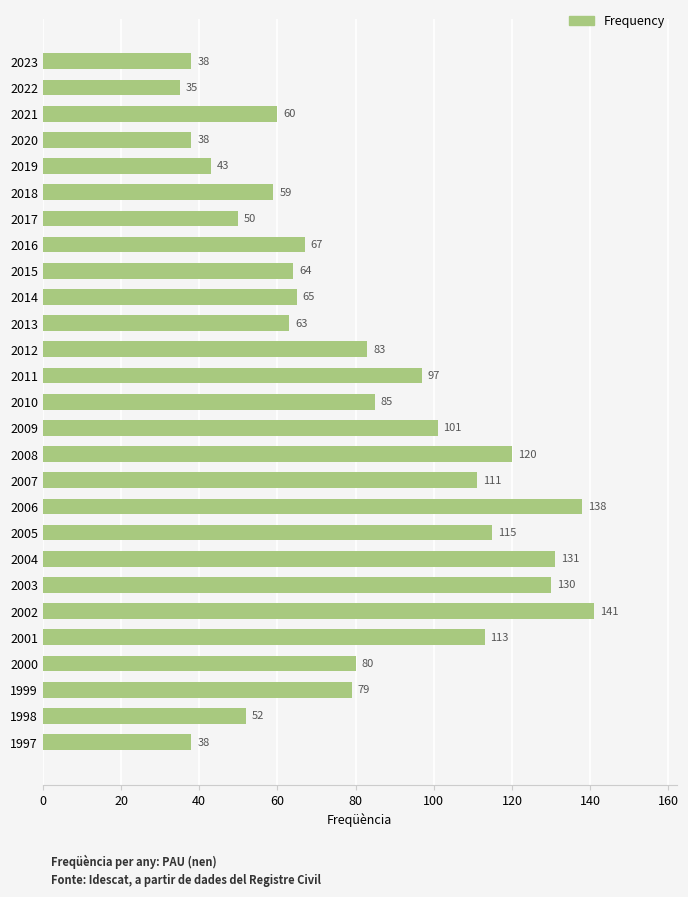

What is the sum of all values?

2196